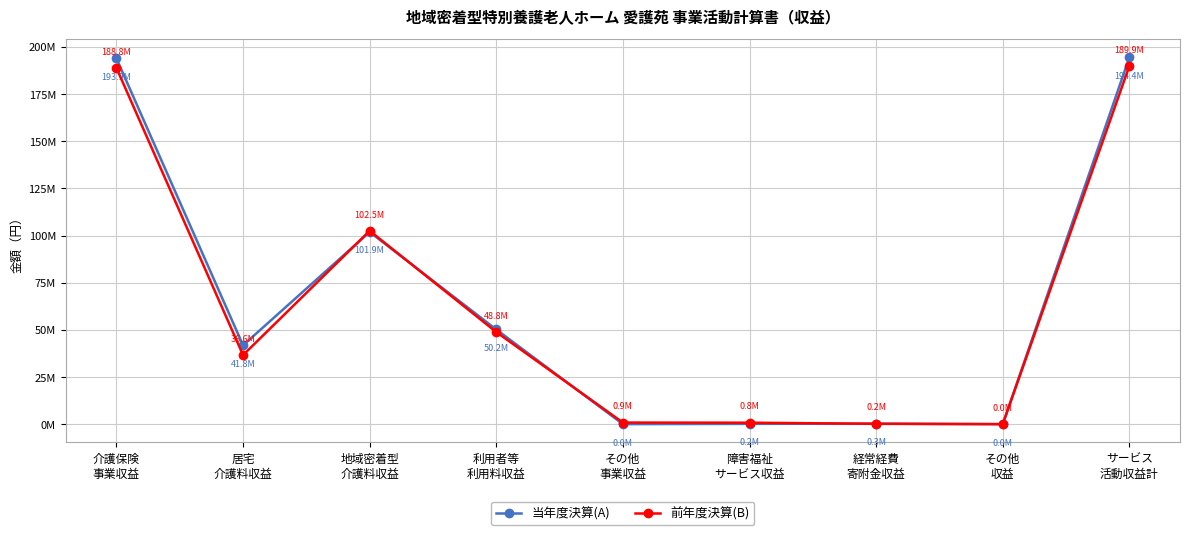

What is the difference between the 前年度決算(B) values at サービス
活動収益計 and 利用者等
利用料収益?

141014114